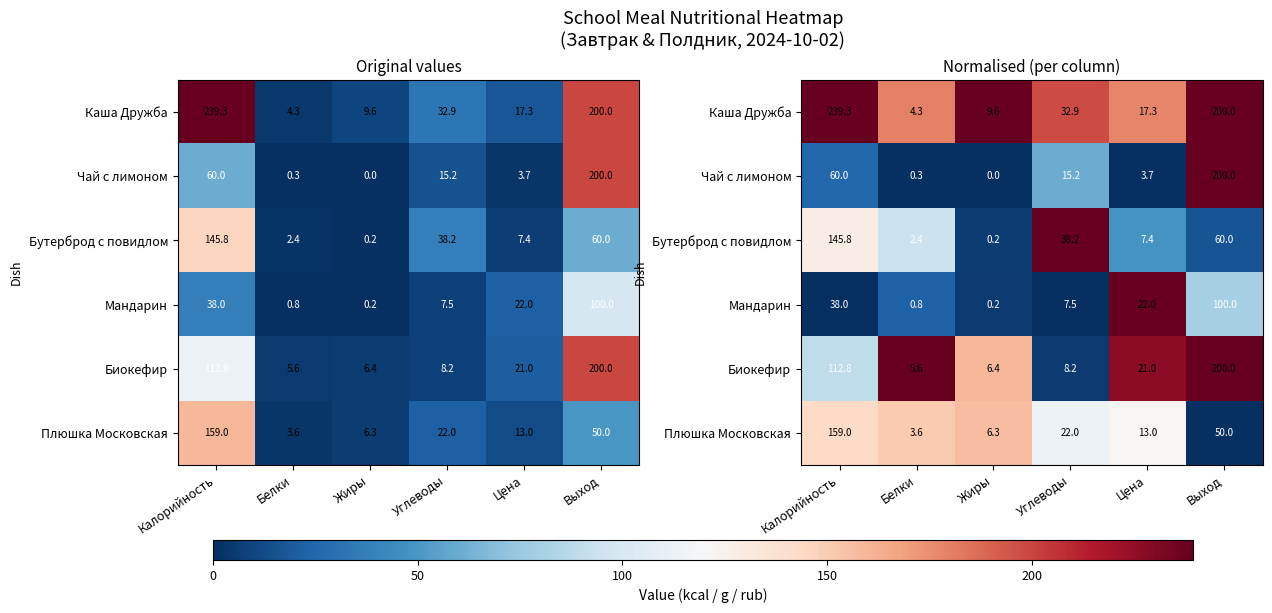

Which series has the widest spread of values?

Чай с лимоном